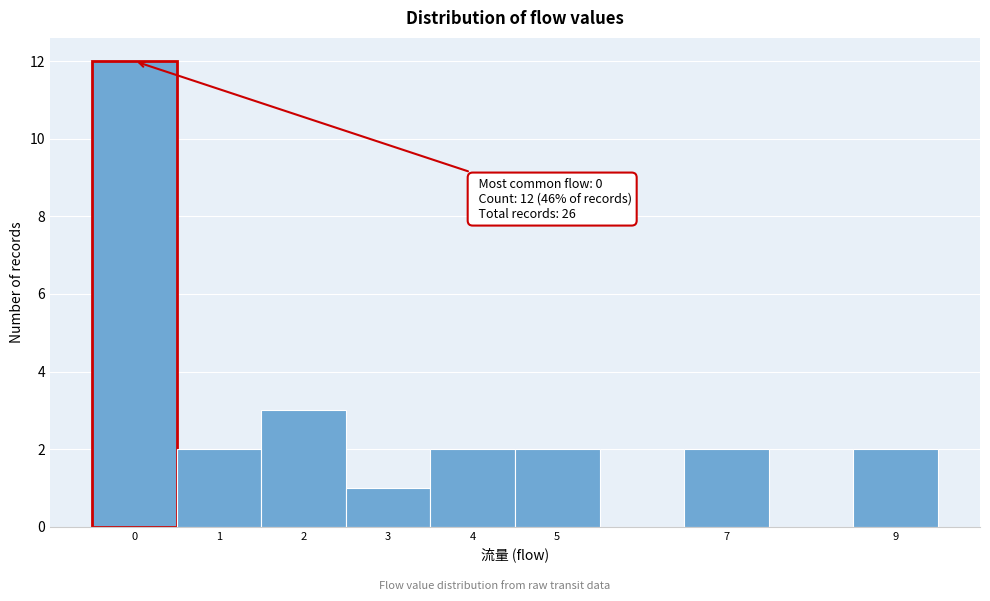

Over which range of the x-axis is the bar tallest?

-0.5 to 0.5